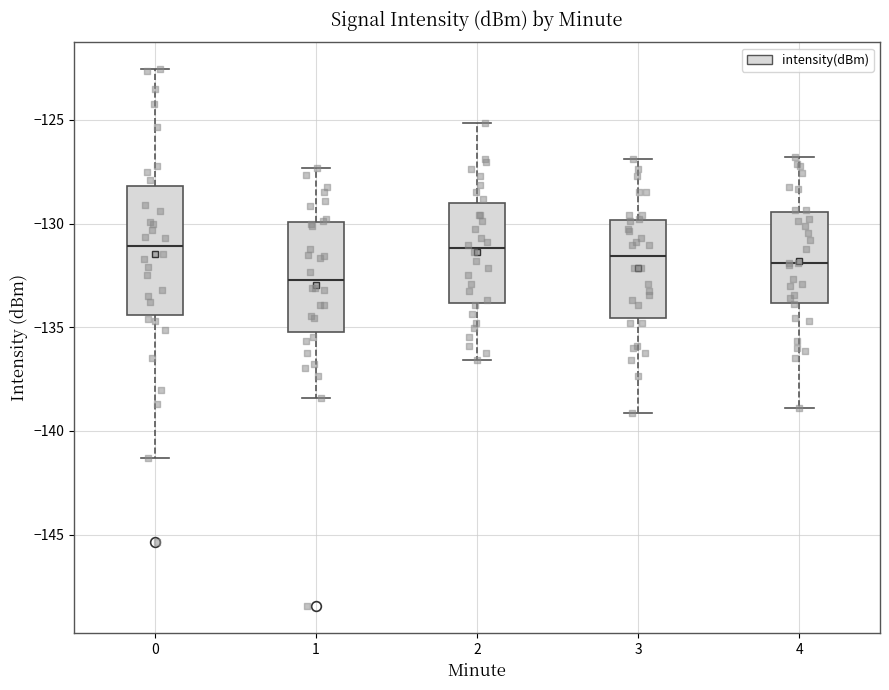

Comparing the boxes themselves (not the whiskers), which one is the tallest?

0